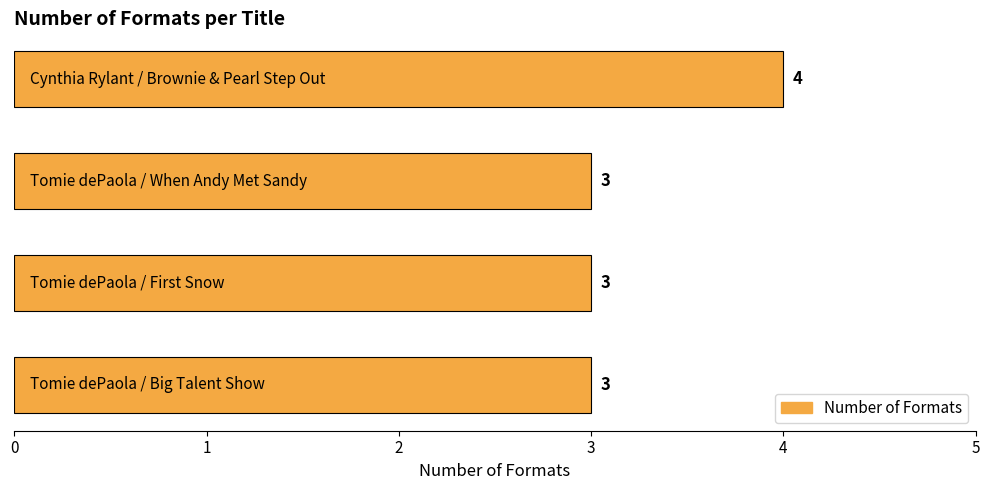

What is the greatest value displayed?

4